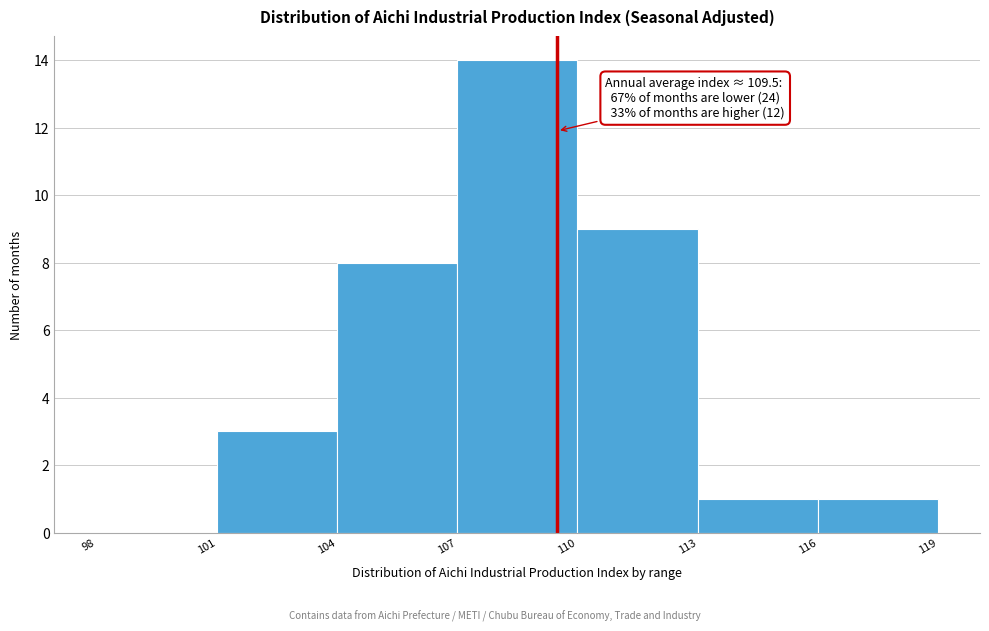

Which range on the x-axis has the tallest bar?

107 to 110